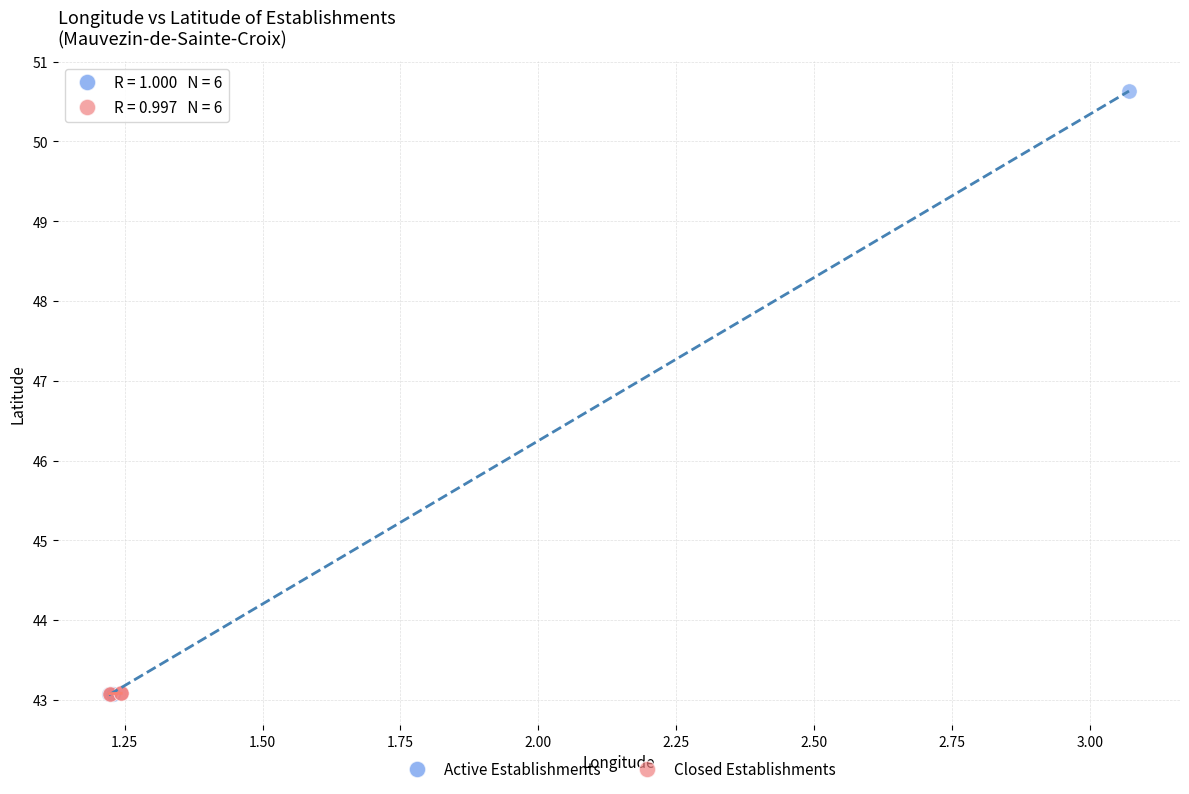

What are all the series names shown in the legend?

Active Establishments, Closed Establishments